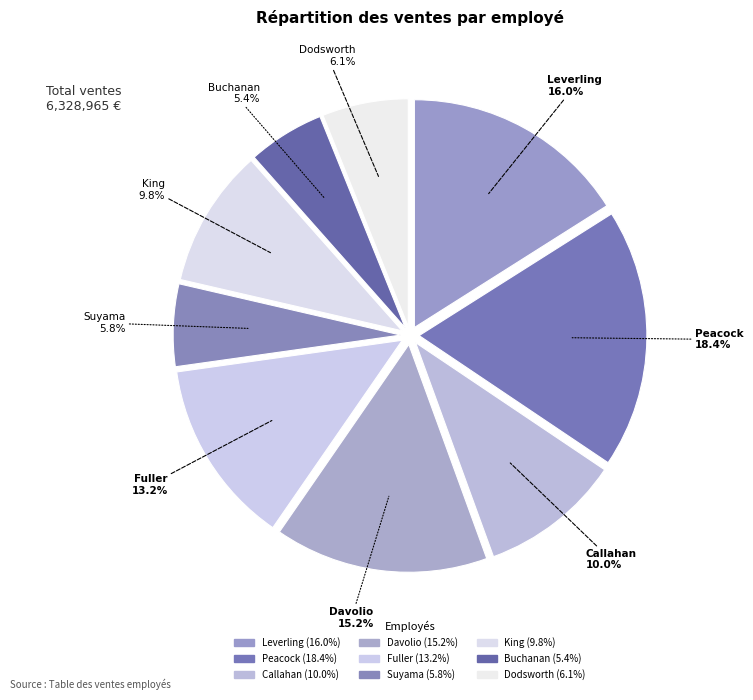

How many segments does this pie chart have?

9